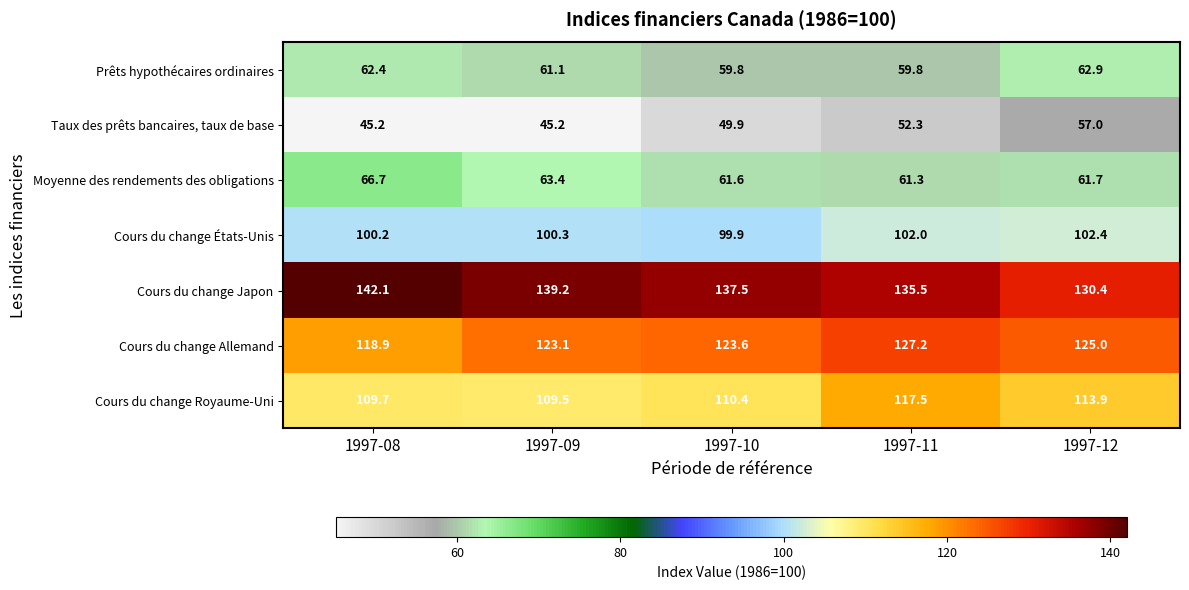

What is the minimum value for Cours du change Allemand?

118.9